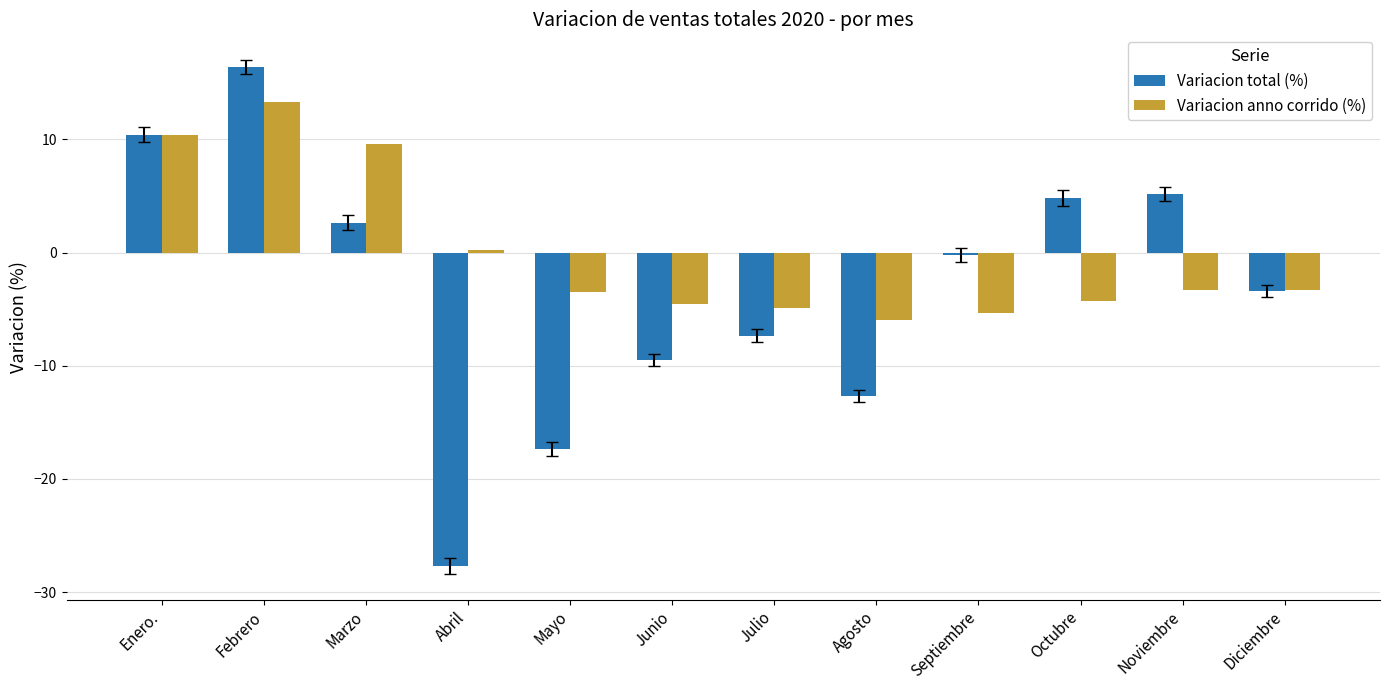

What is the sum of the Variacion total (%) values at Marzo and Diciembre?

-0.8